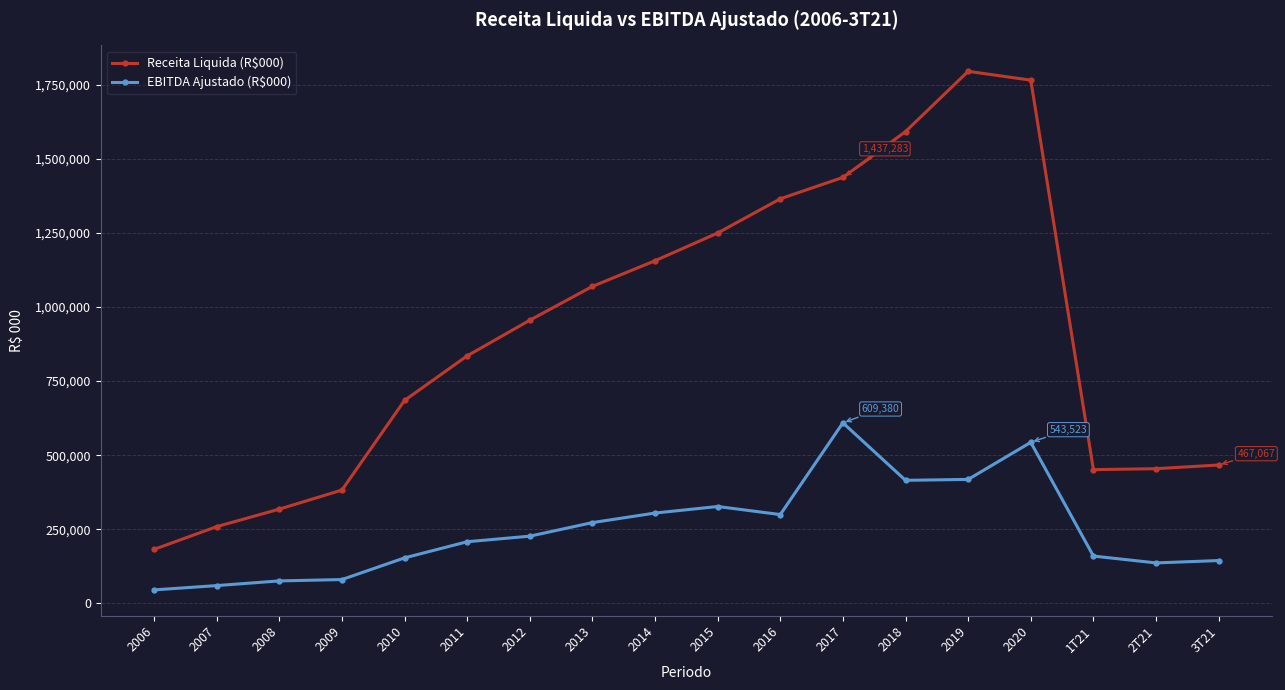

True or false: Receita Liquida (R$000) and EBITDA Ajustado (R$000) cross at least once.

False